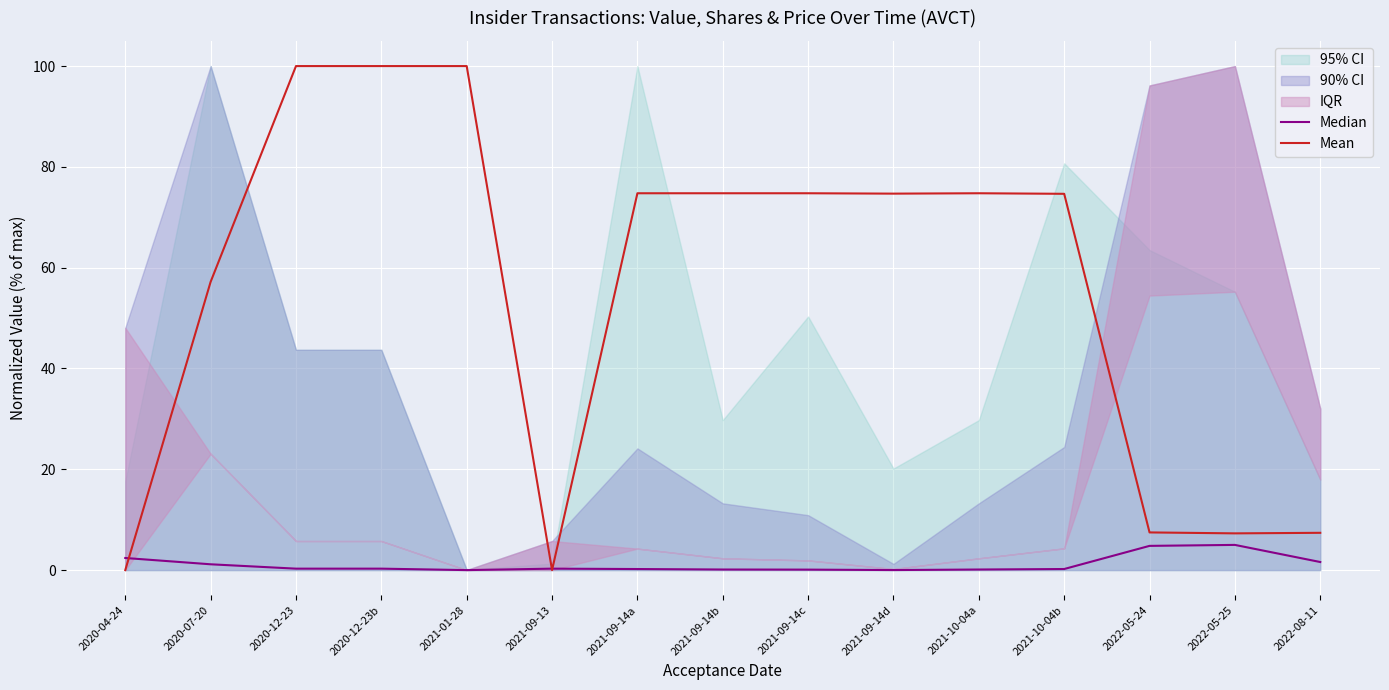

How many categories are shown in the chart?

15